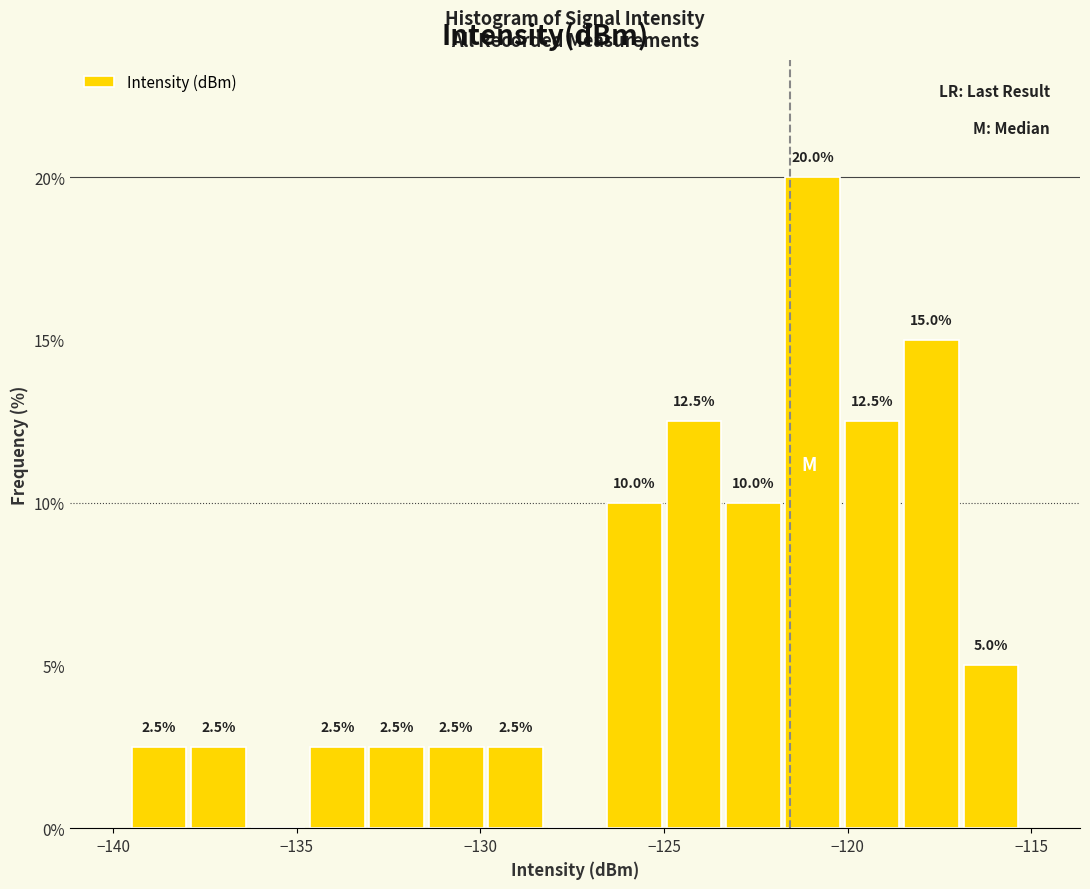

Read against the x-axis, roughly where is the centre of the tallest bar?

-121.0